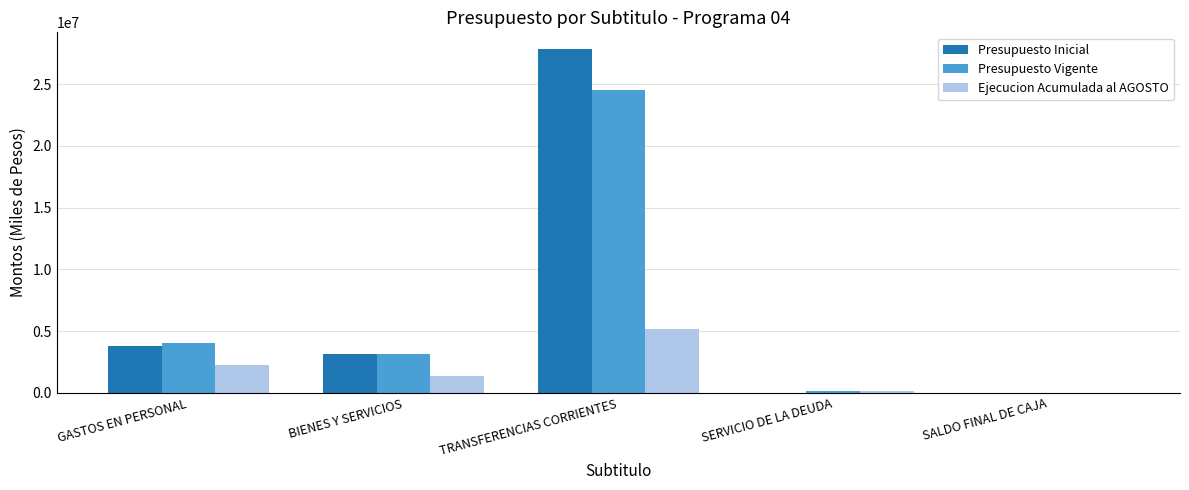

Is the value of Ejecucion Acumulada al AGOSTO at BIENES Y SERVICIOS greater than the value of Presupuesto Inicial at GASTOS EN PERSONAL?

No